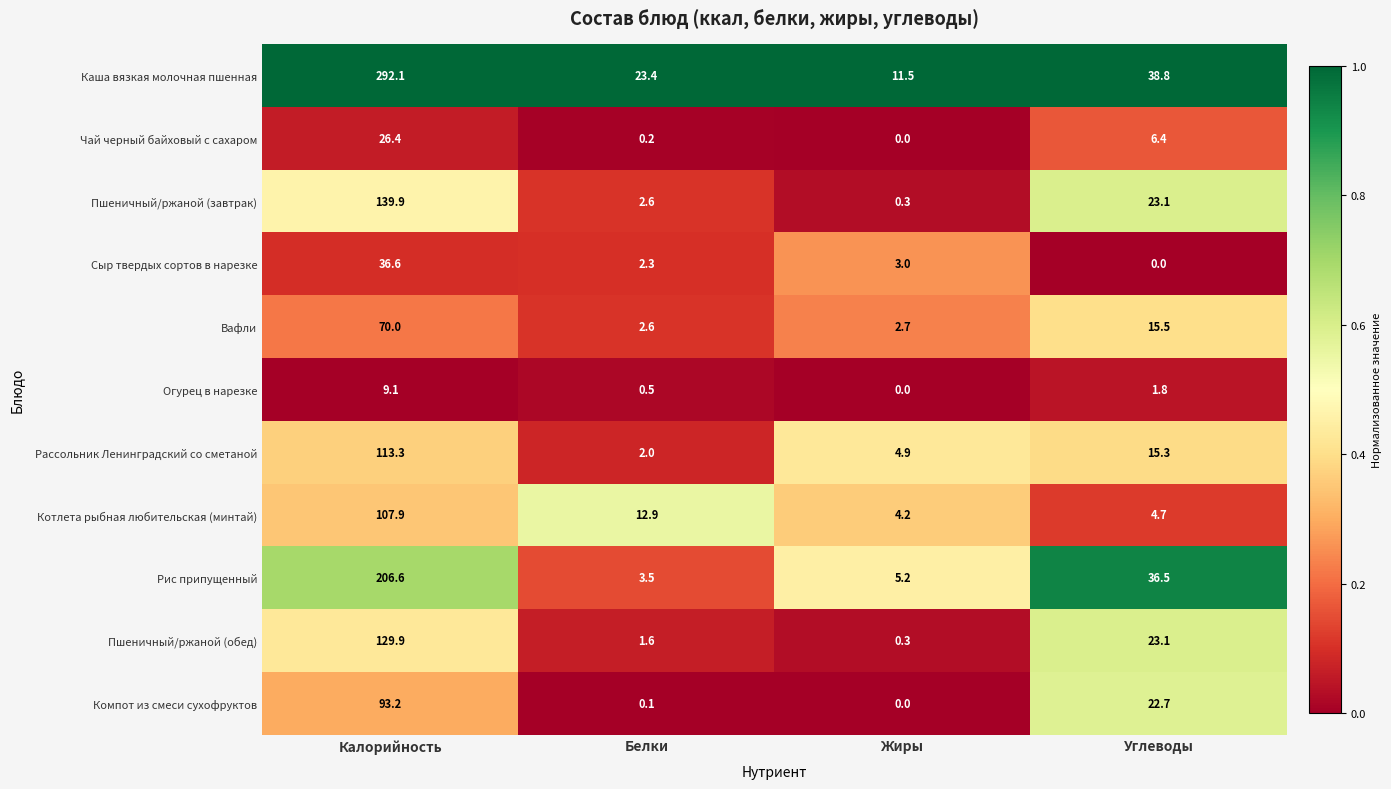

Which series has the largest total across all categories?

Каша вязкая молочная пшенная